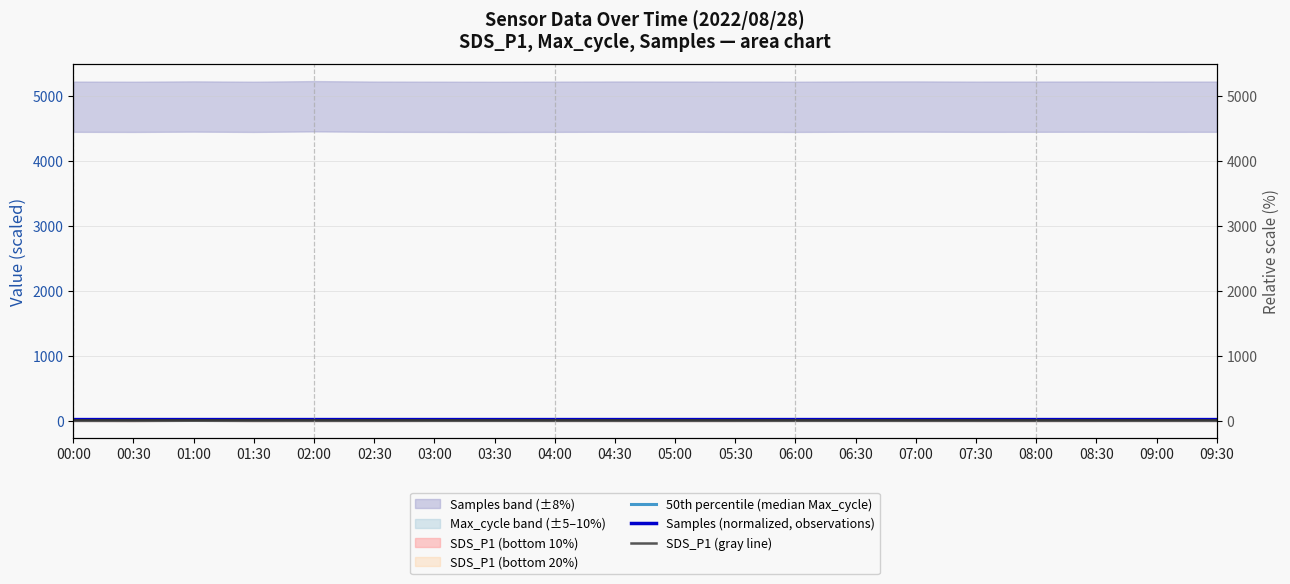

The Samples (normalized, observations) series shows 20.3 at 02:00. True or false?

True